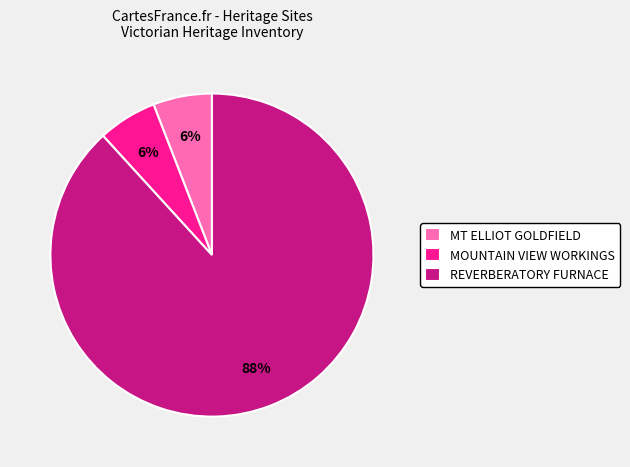

Do REVERBERATORY FURNACE and MOUNTAIN VIEW WORKINGS together represent more than half of the pie?

Yes